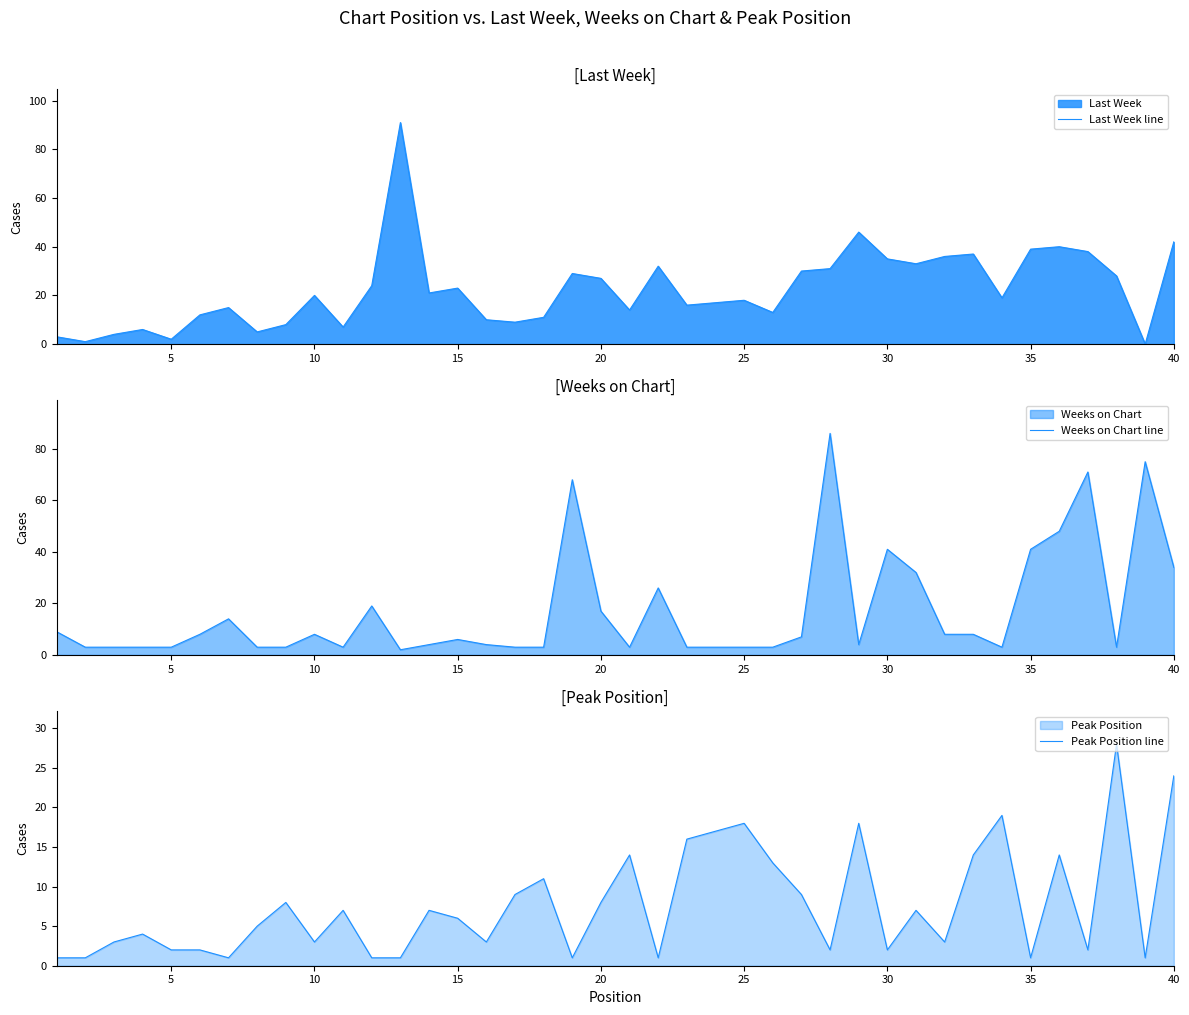

What is the maximum value for Last Week line?

91